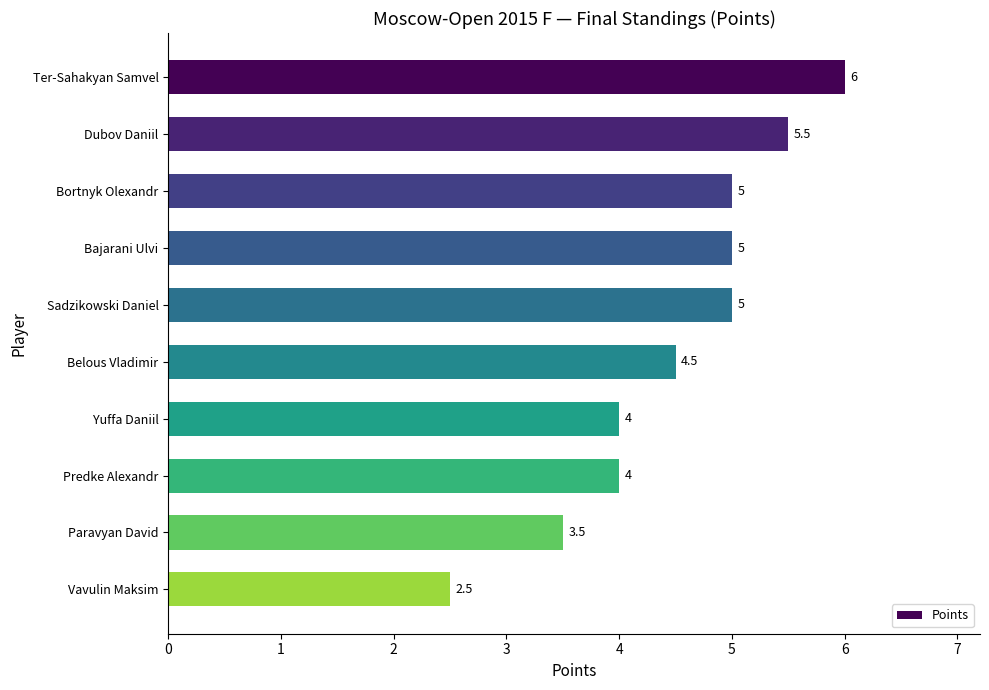

Which has a higher value, Belous Vladimir or Yuffa Daniil?

Belous Vladimir